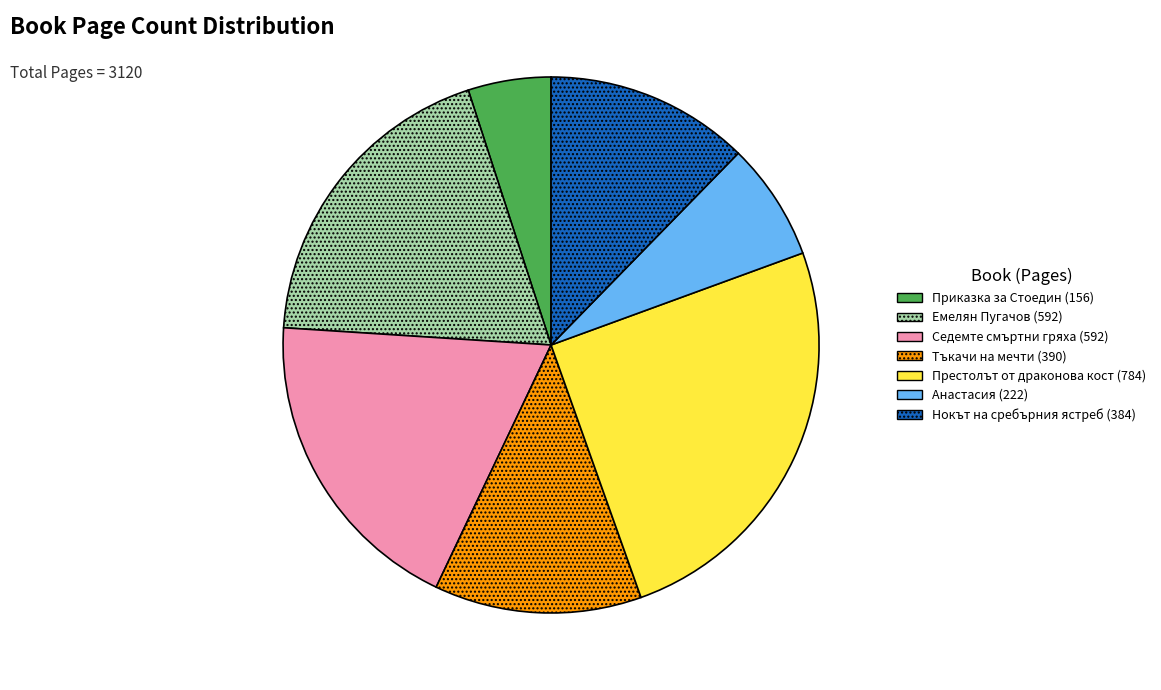

Which category has the smallest portion of the pie?

Приказка за Стоедин (156)